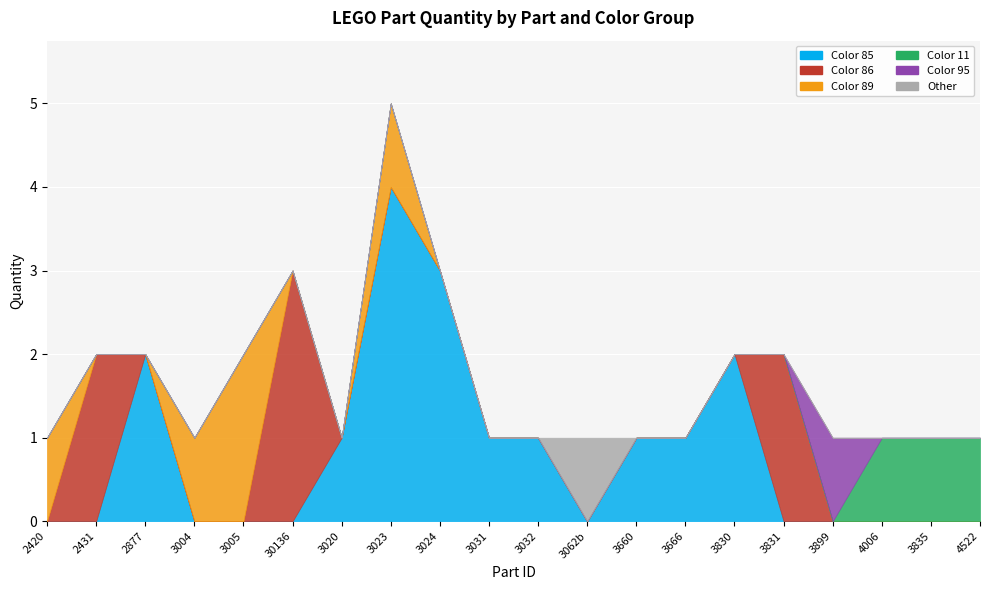

True or false: Color 89 has more than 1 points higher than both neighbors.

False